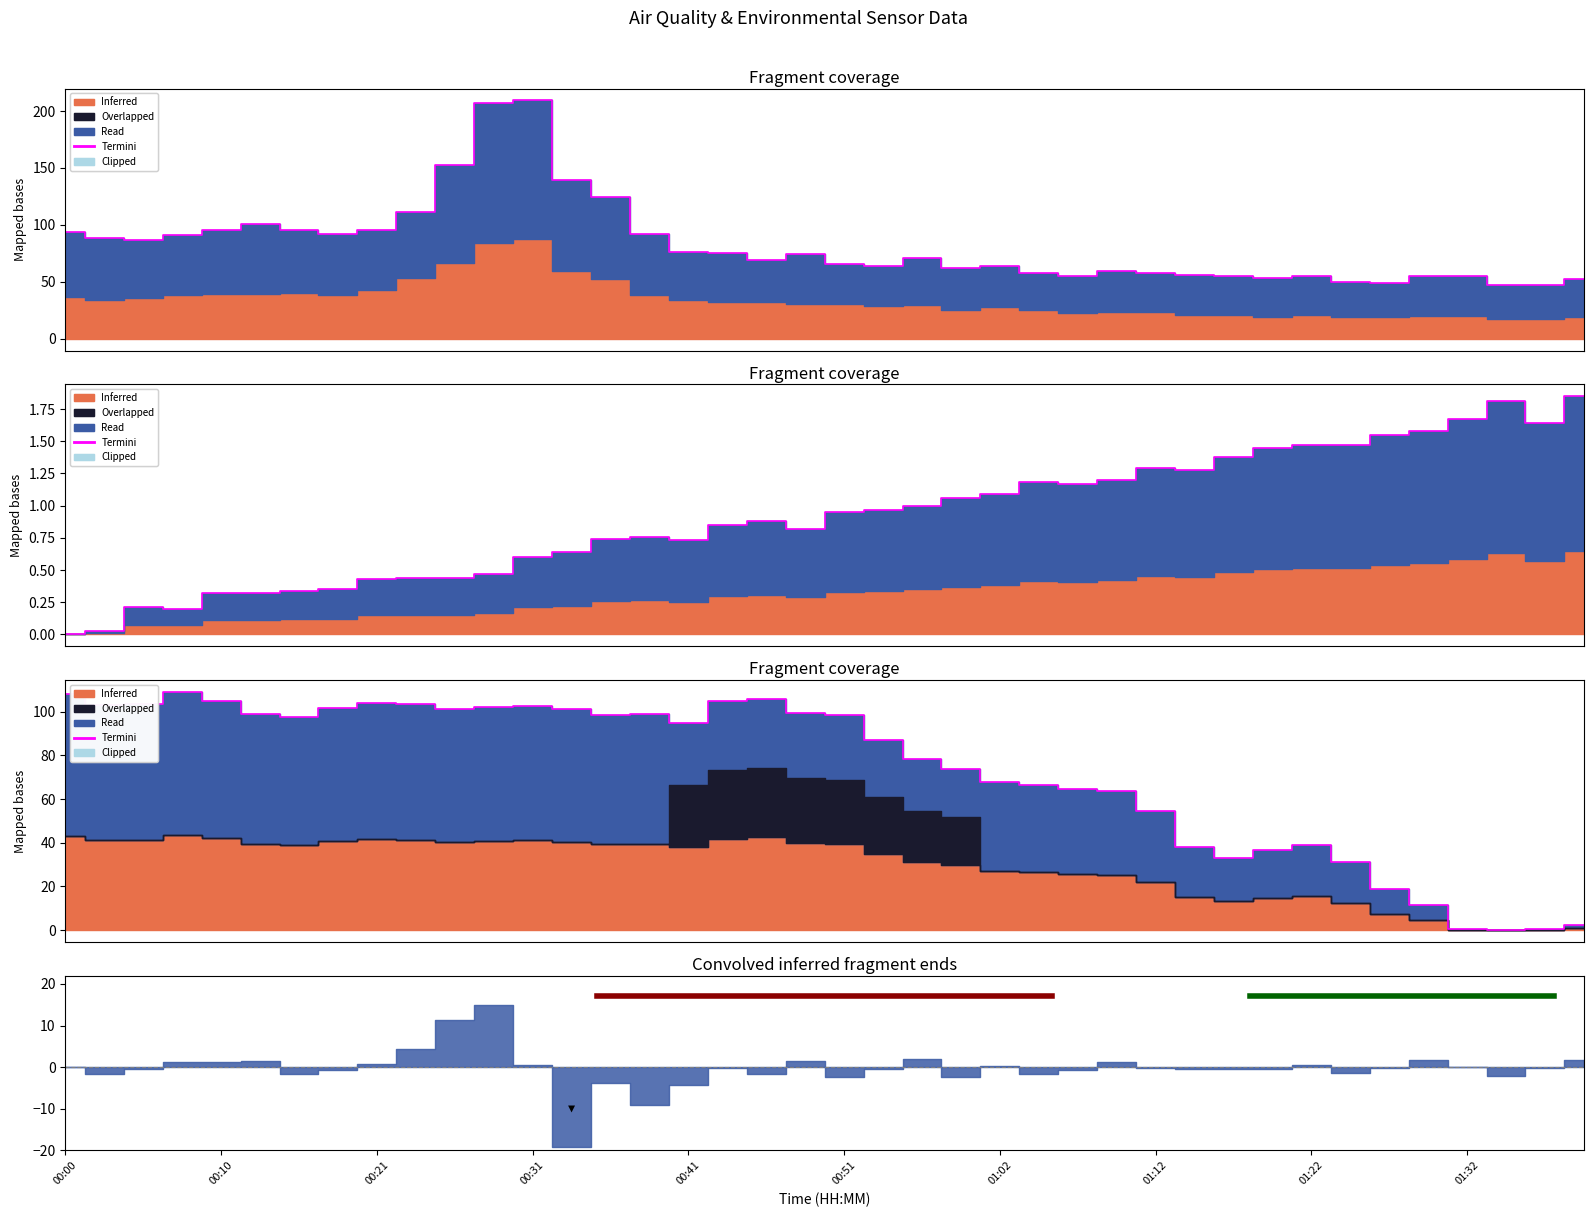

What value does the data have at 01:32?

0.6